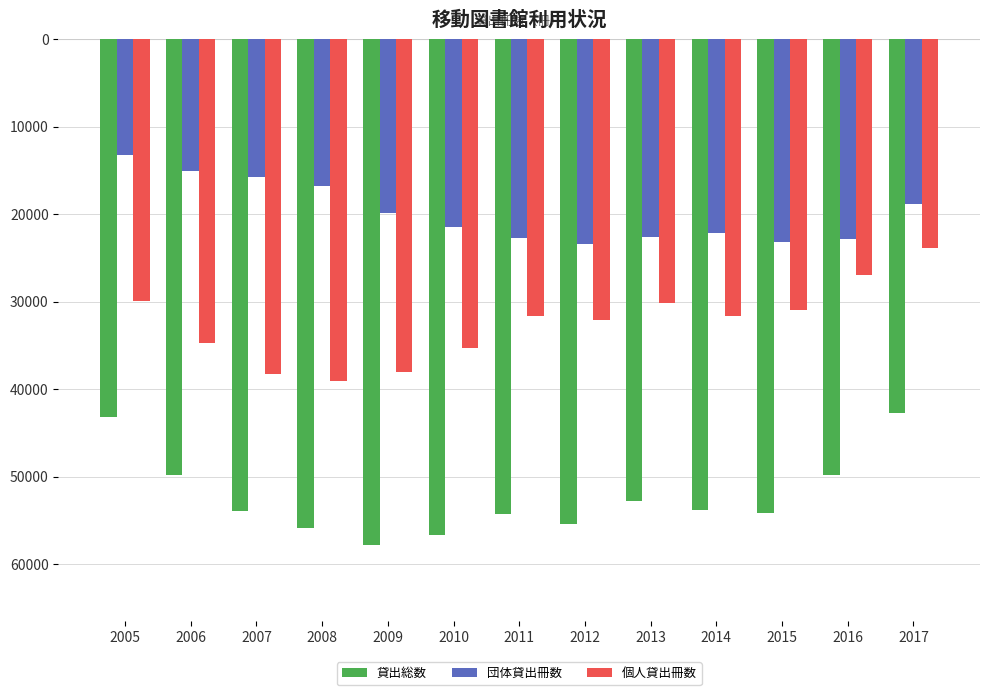

At which label does 団体貸出冊数 reach its peak?

2005